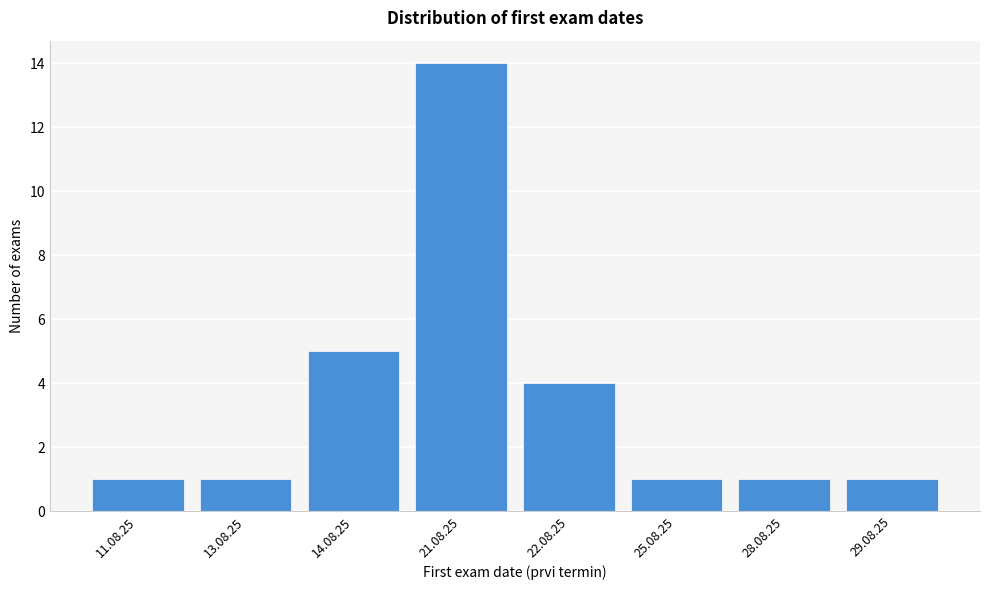

Reading right to left, what are all the values shown in this chart?

29.08.25=1	28.08.25=1	25.08.25=1	22.08.25=4	21.08.25=14	14.08.25=5	13.08.25=1	11.08.25=1